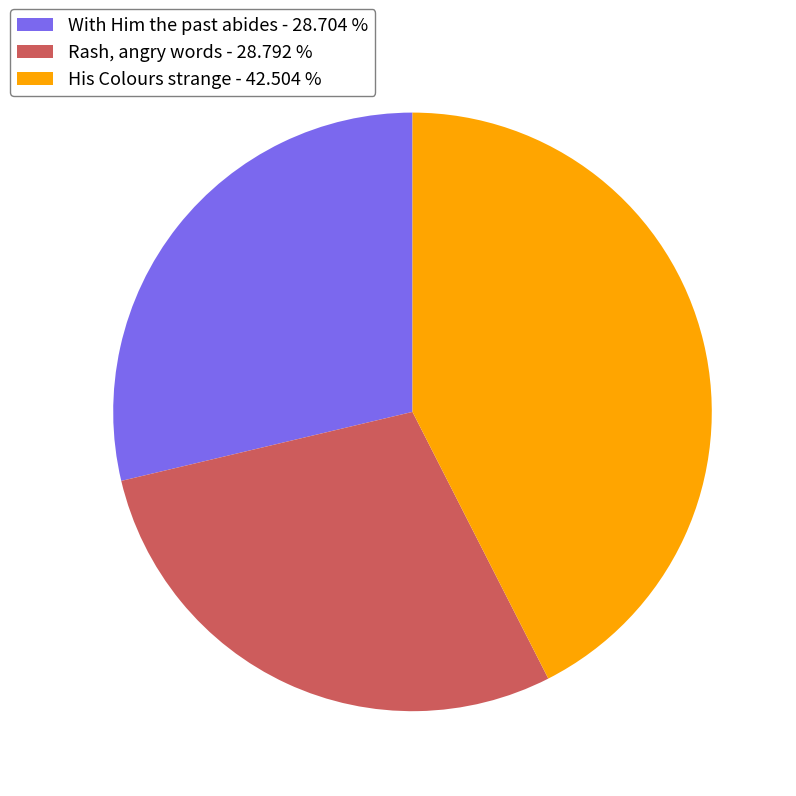

Approximately how many times larger is the value at His Colours strange - 42.504 % compared to With Him the past abides - 28.704 %?

1.5